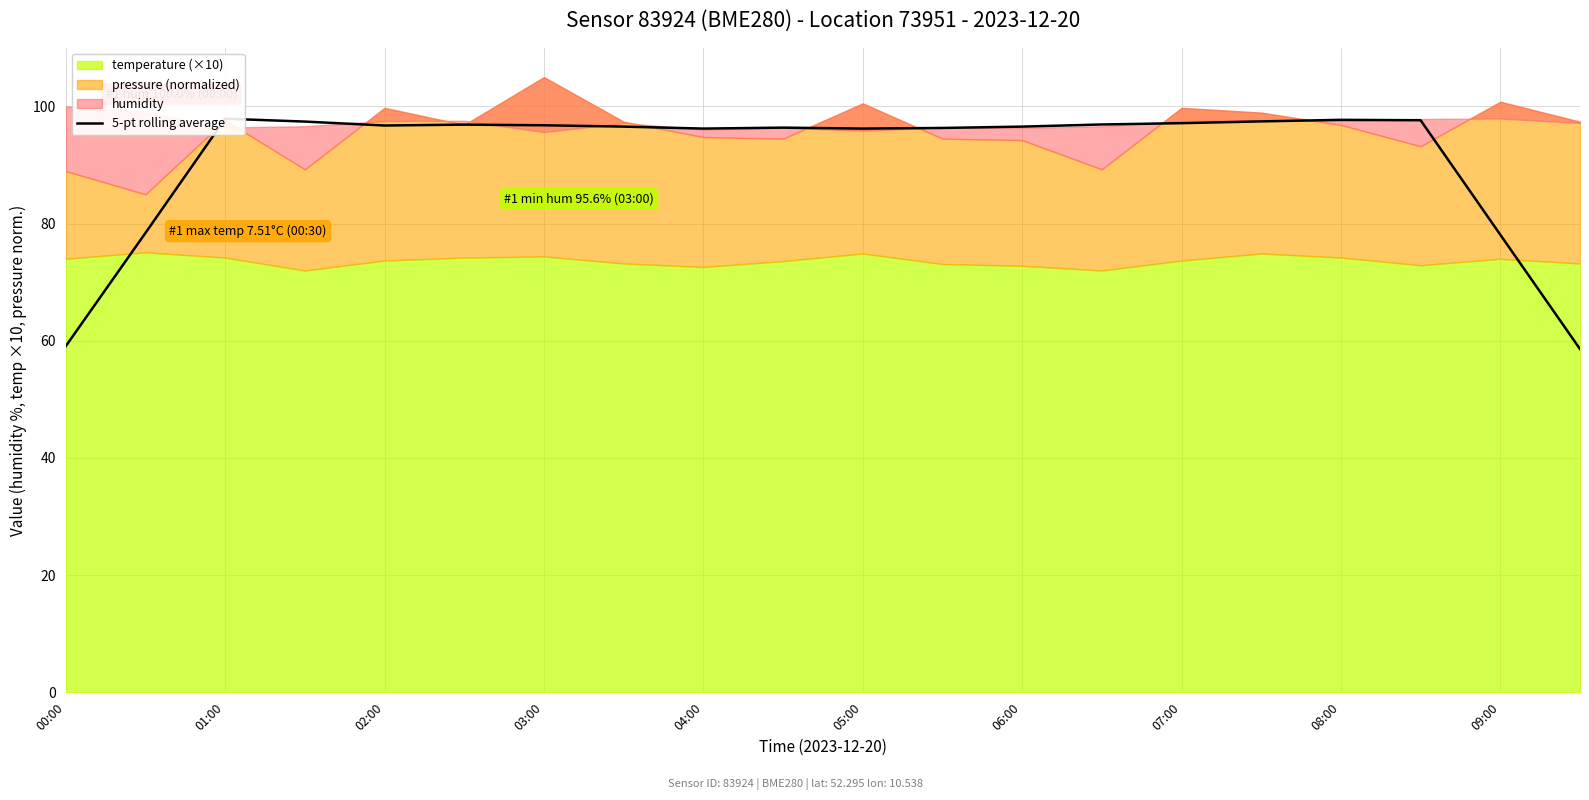

At which category does the chart reach its minimum across all series?

19